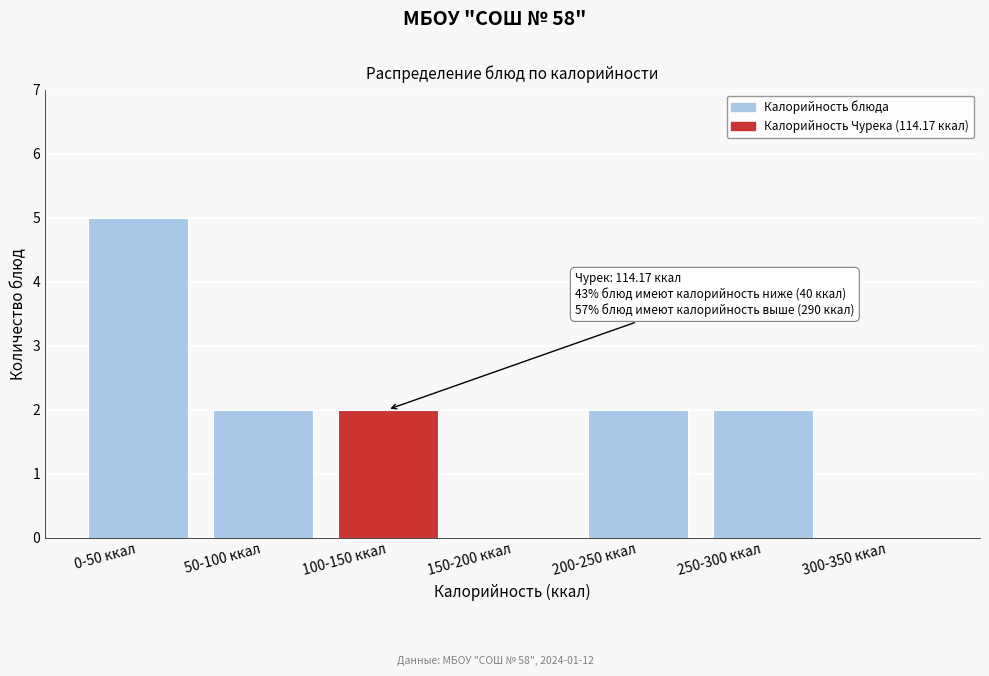

Reading left to right, list all the values displayed in this chart.

0-50 ккал=5	50-100 ккал=2	100-150 ккал=2	150-200 ккал=0	200-250 ккал=2	250-300 ккал=2	300-350 ккал=0